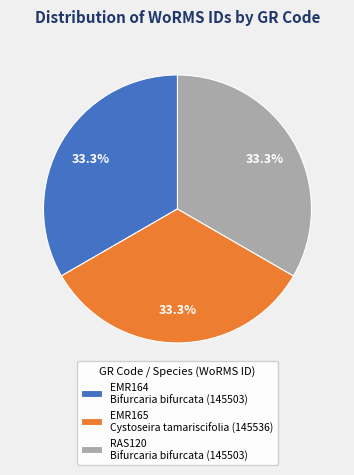

How many segments does this pie chart have?

3